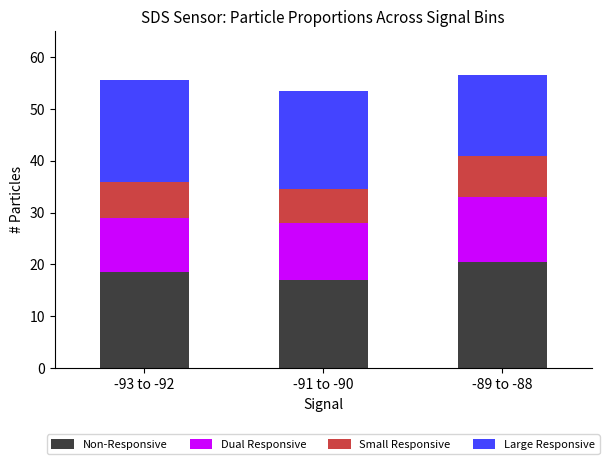

What is the average value of the Non-Responsive series?

18.7